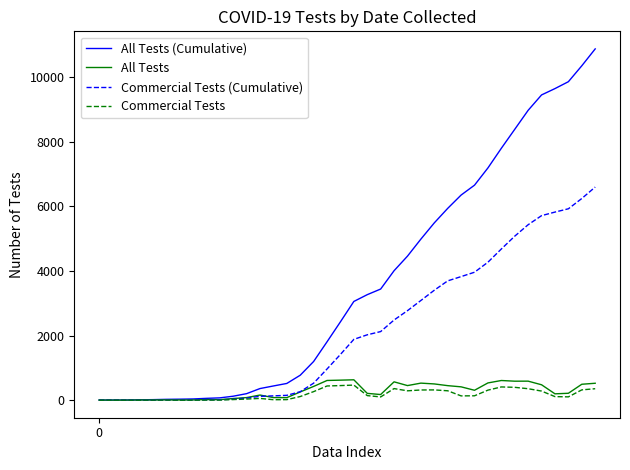

What is the greatest value displayed?

10868